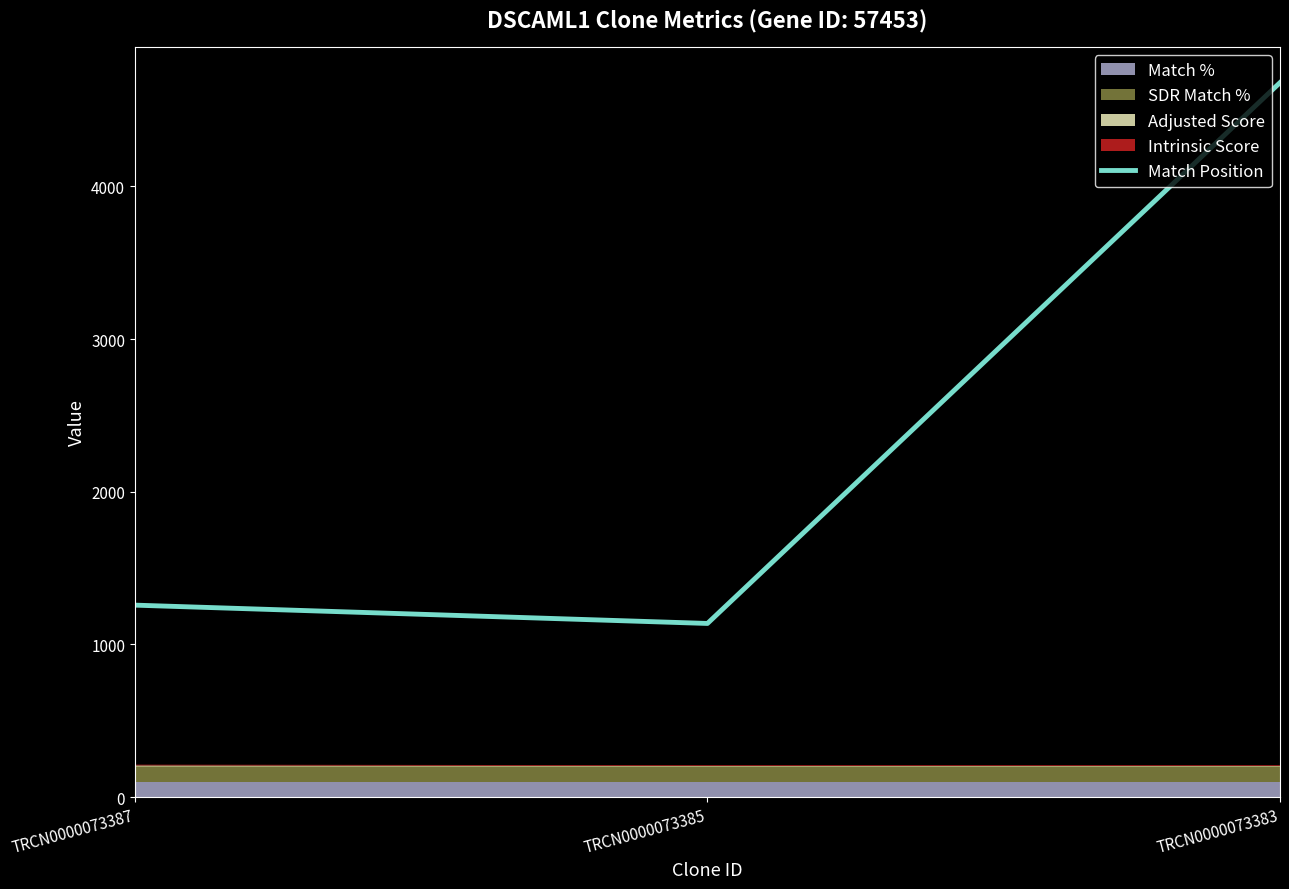

Does the chart have visible grid lines?

No